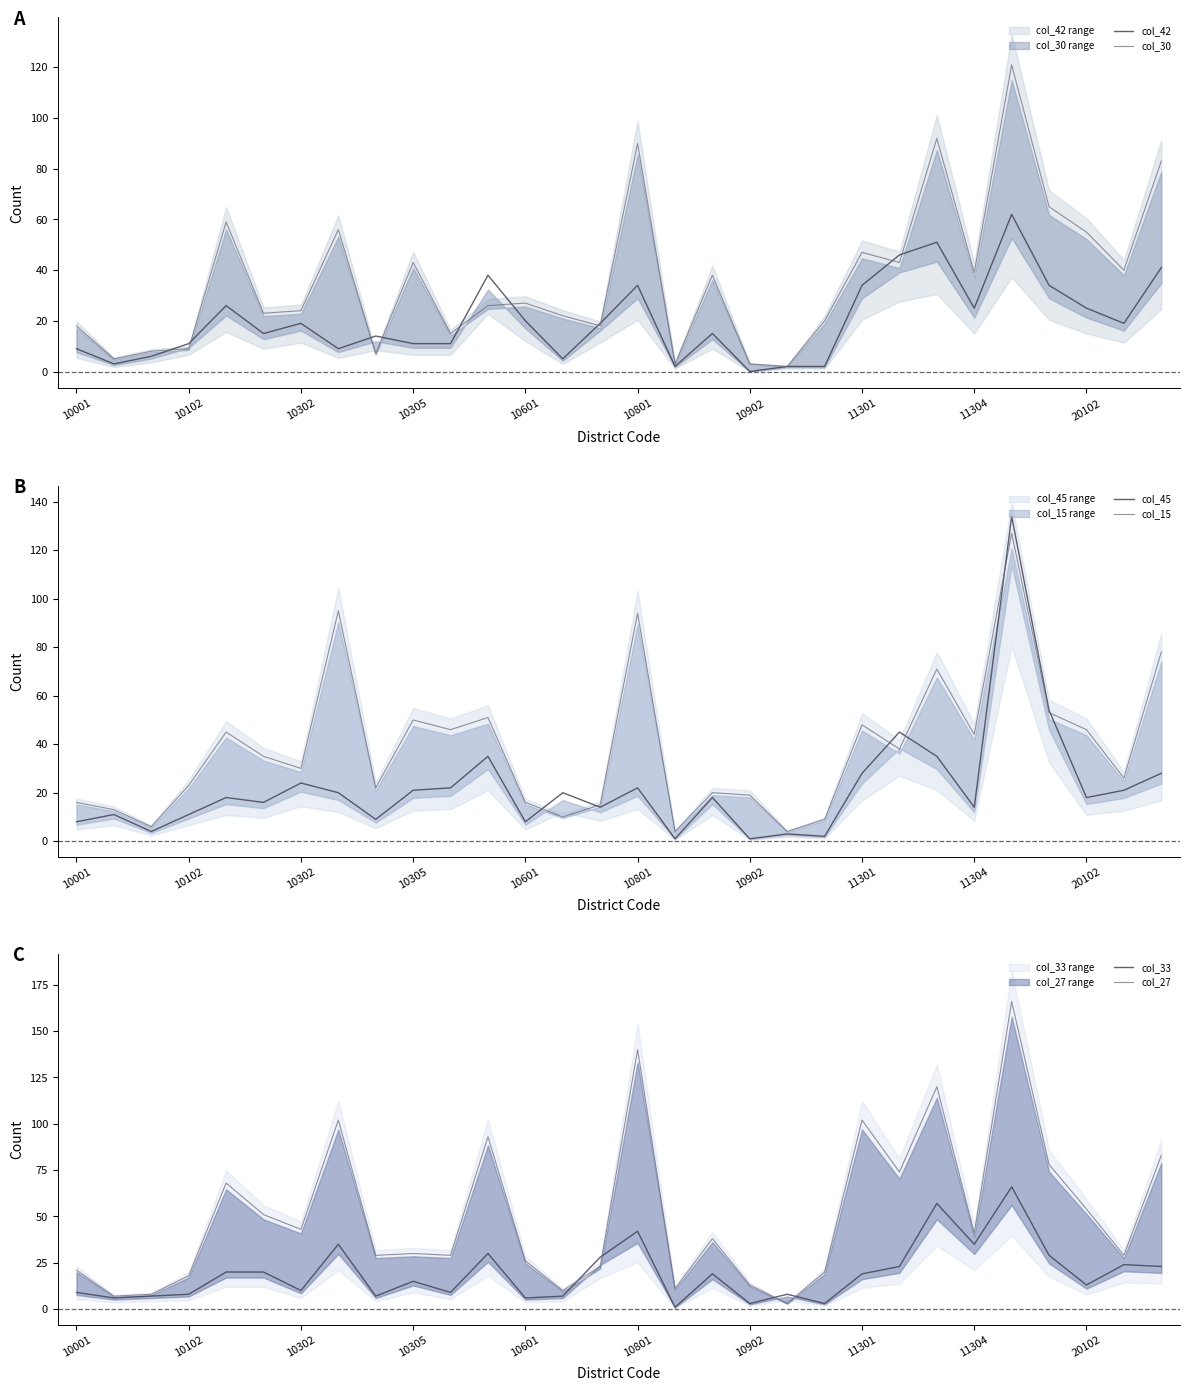

What is the lowest value of the col_33 series?

1